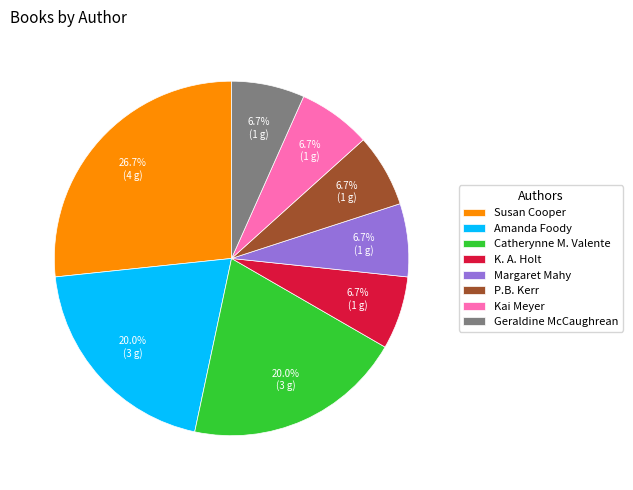

Is it true that Catherynne M. Valente is 20% of the pie?

True